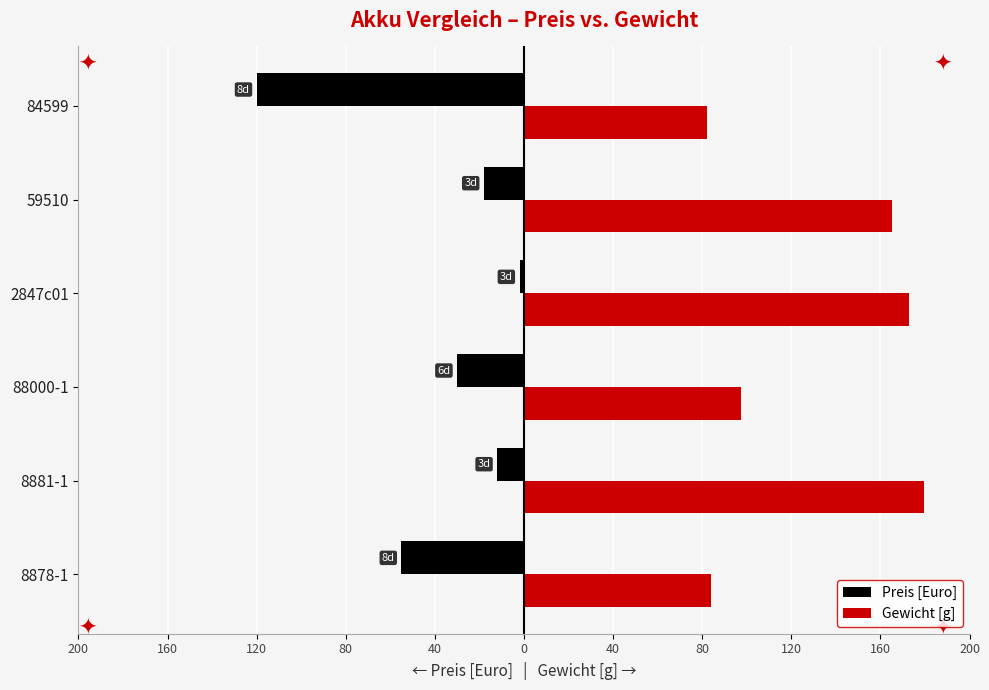

What are all the series names shown in the legend?

Preis [Euro], Gewicht [g]